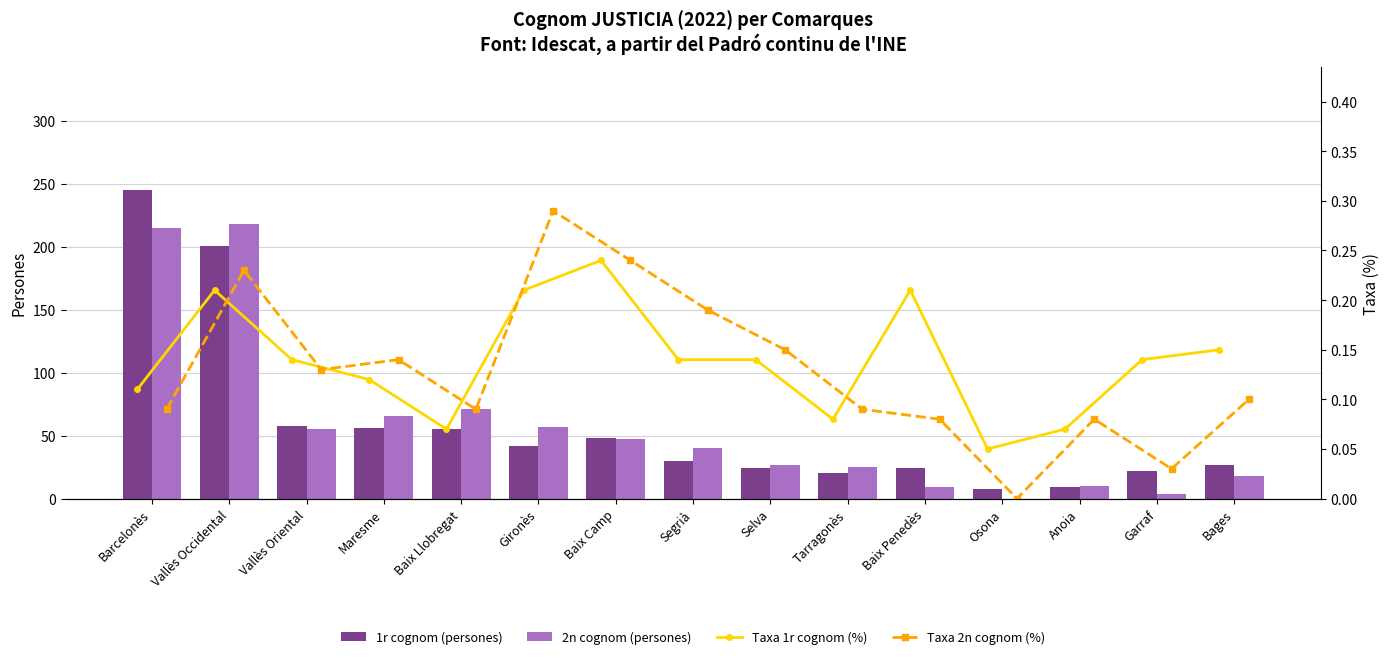

Is the value of 2n cognom (persones) at Osona greater than the value of 1r cognom (persones) at Baix Camp?

No